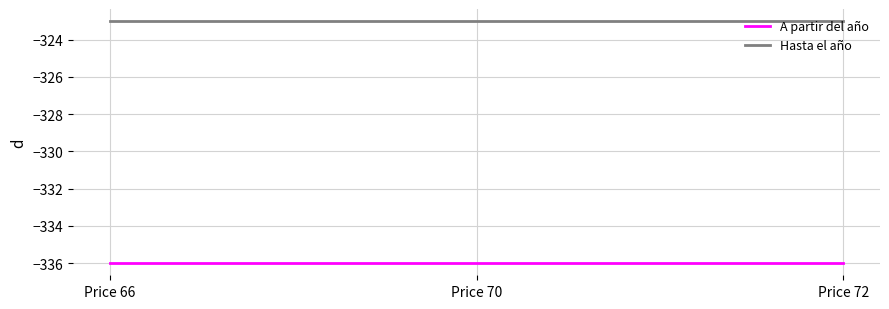

Reading left to right, extract all data points from this chart.

A partir del año: Price 66=-336	Price 70=-336	Price 72=-336
Hasta el año: Price 66=-323	Price 70=-323	Price 72=-323